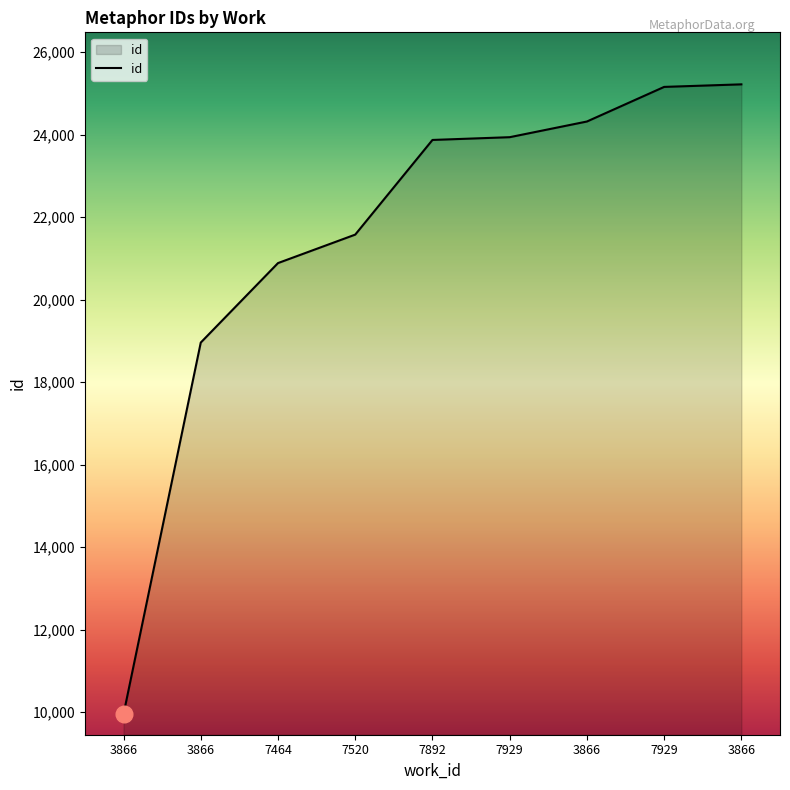

How many lines are shown in the chart?

1